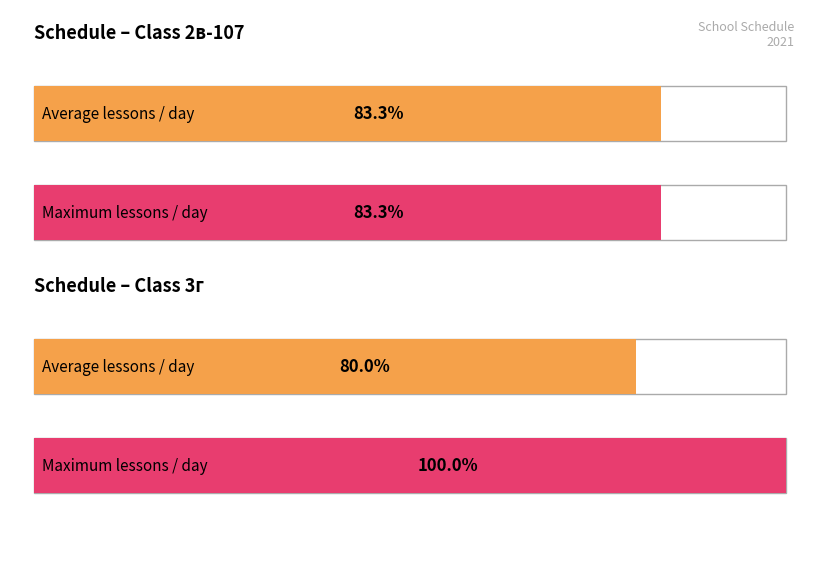

How many data points in 3г are less than 5?

1